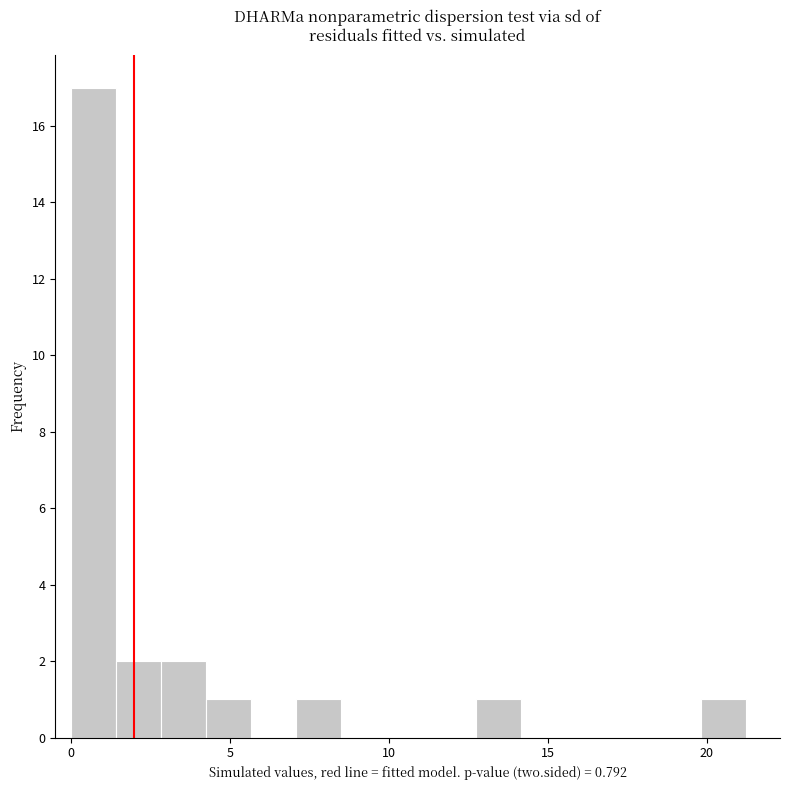

Read against the x-axis, roughly where is the centre of the tallest bar?

0.5